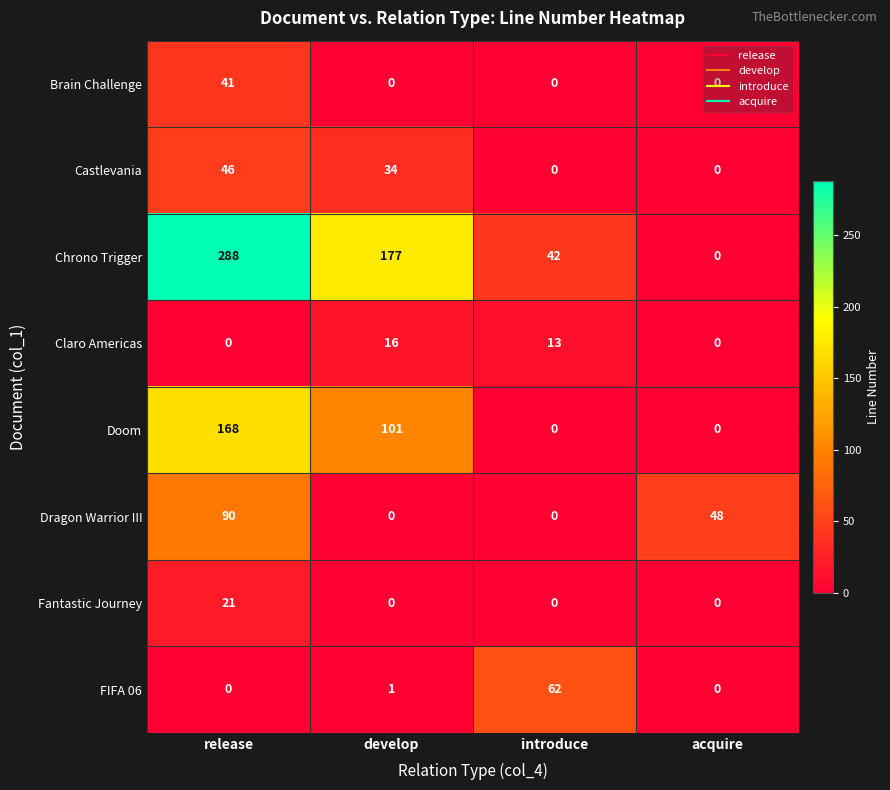

What is the average value of the Castlevania series?

20